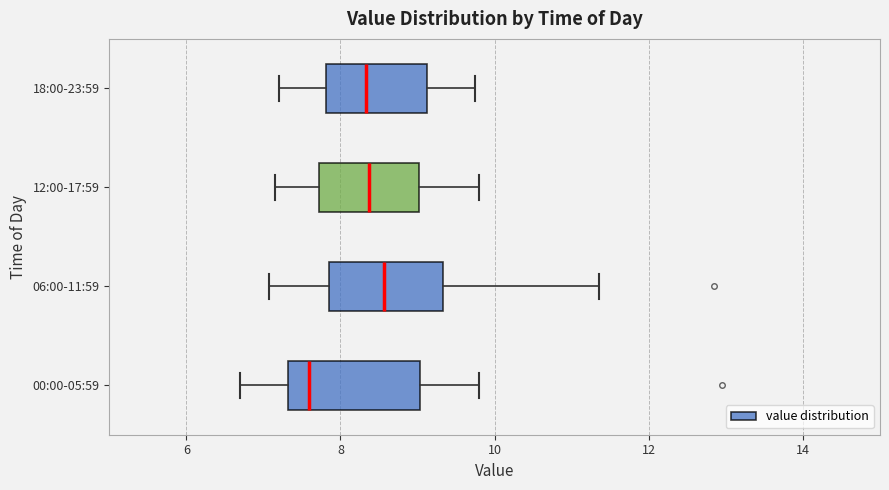

Reading bottom to top, read every box against the x-axis: the position of its median line, the range the box covers, and the ends of its whiskers. The values are not printed on the chart, so give them approximately, as read against the axis.

00:00-05:59: median 7.6, box 7.4 to 9.0, whiskers 6.8 to 9.8
06:00-11:59: median 8.6, box 7.8 to 9.4, whiskers 7.0 to 11.4
12:00-17:59: median 8.4, box 7.8 to 9.0, whiskers 7.2 to 9.8
18:00-23:59: median 8.4, box 7.8 to 9.2, whiskers 7.2 to 9.8